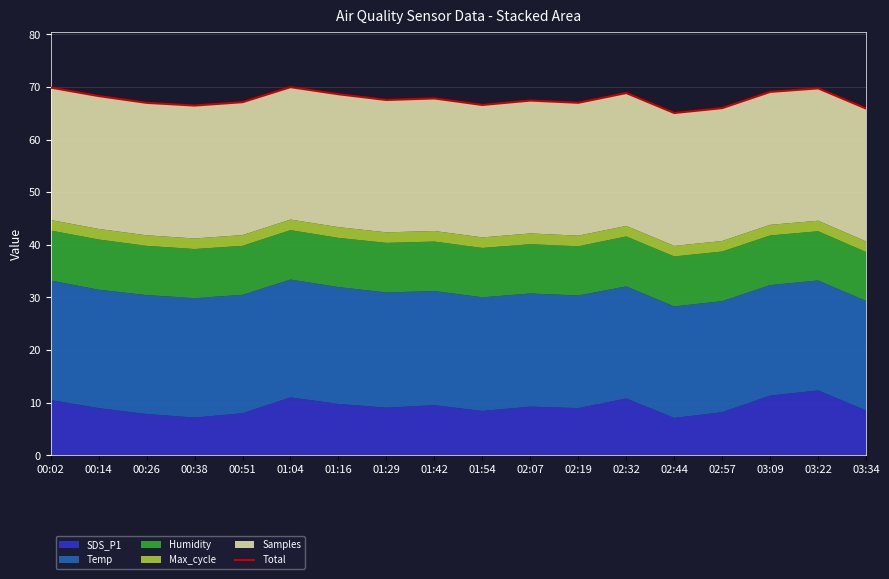

Reading left to right, what are all the values shown in this chart?

00:02=69.9	00:14=68.3	00:26=67.0	00:38=66.5	00:51=67.1	01:04=70.0	01:16=68.6	01:29=67.5	01:42=67.8	01:54=66.6	02:07=67.4	02:19=67.0	02:32=68.9	02:44=65.1	02:57=66.0	03:09=69.1	03:22=69.7	03:34=65.9